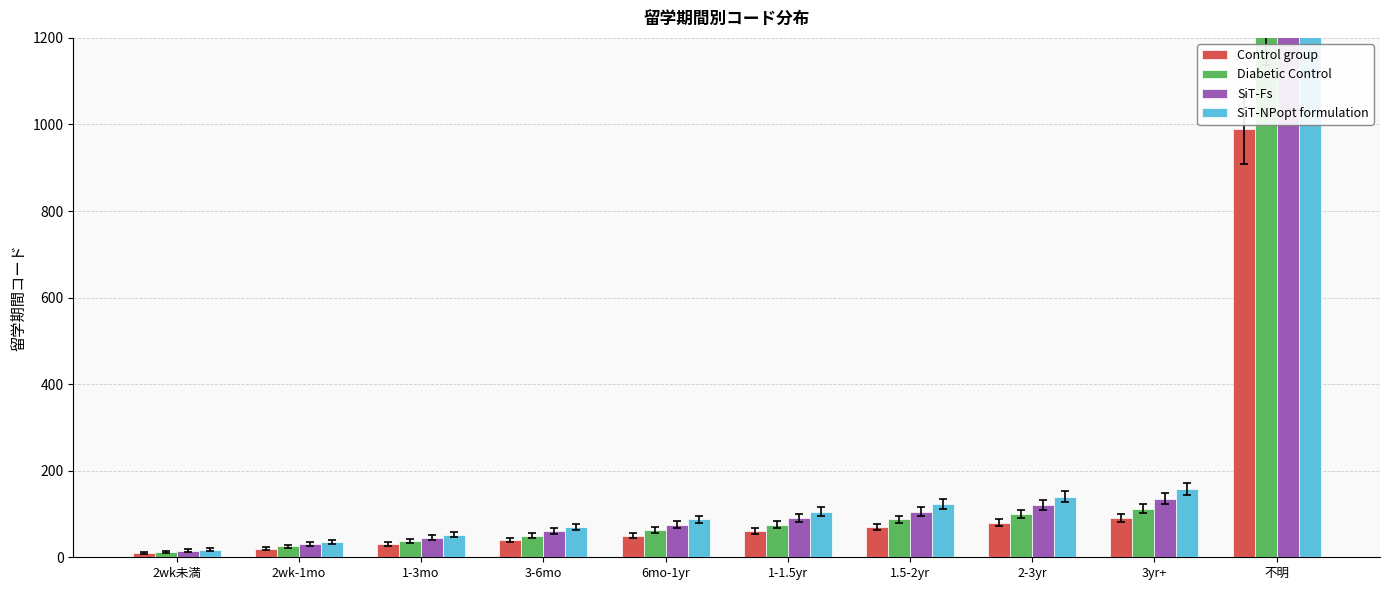

What is the label of the 8th bar from the right?

1-3mo